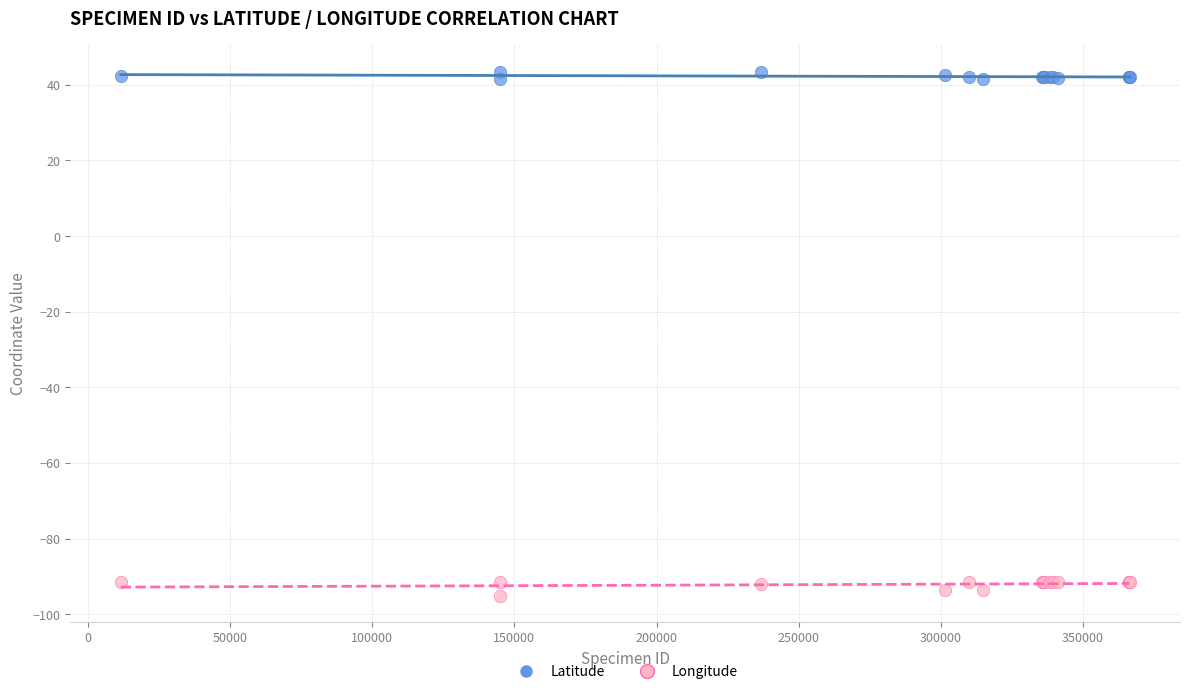

Which series reaches the maximum Y coordinate?

Latitude